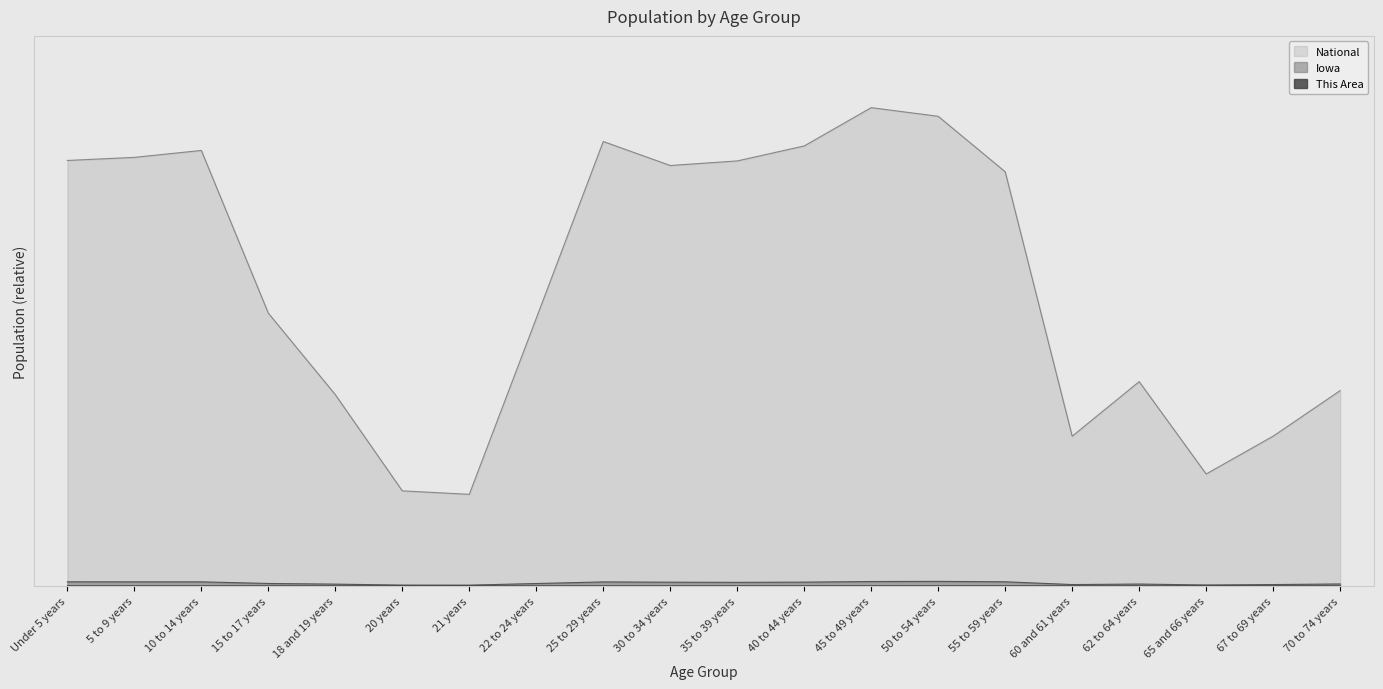

True or false: Iowa and National intersect in this chart.

False